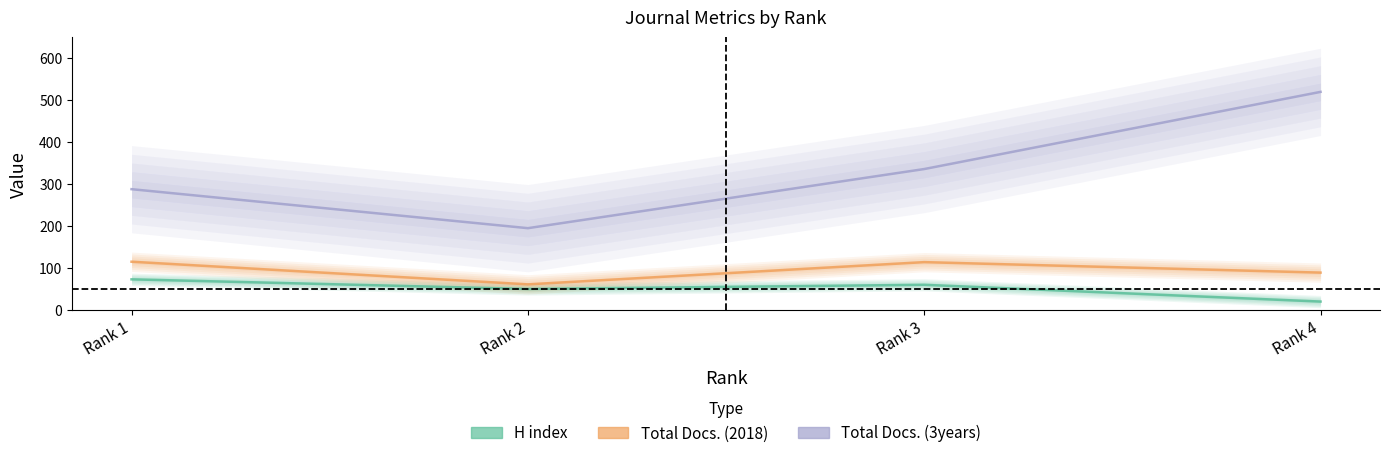

Which series has the largest total across all categories?

Total Docs. (3years)